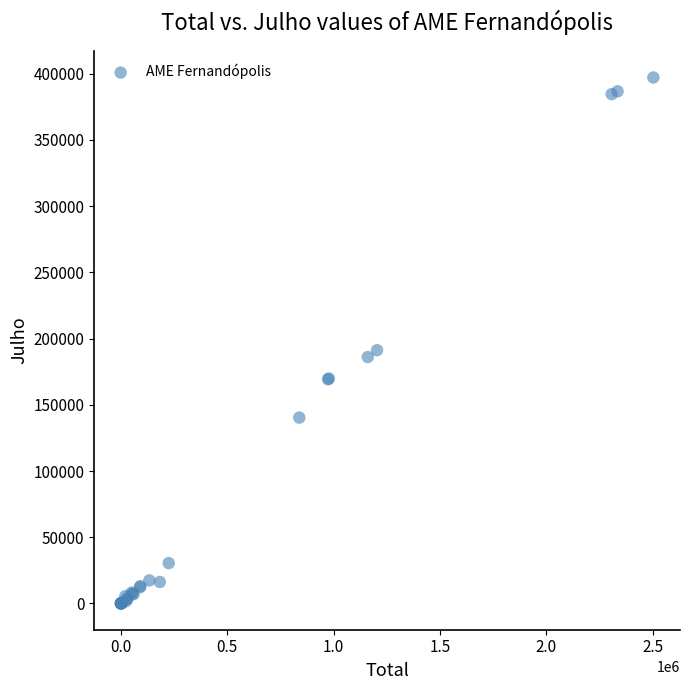

What Y value in the scatter plot is closest to 198578?

191218.8